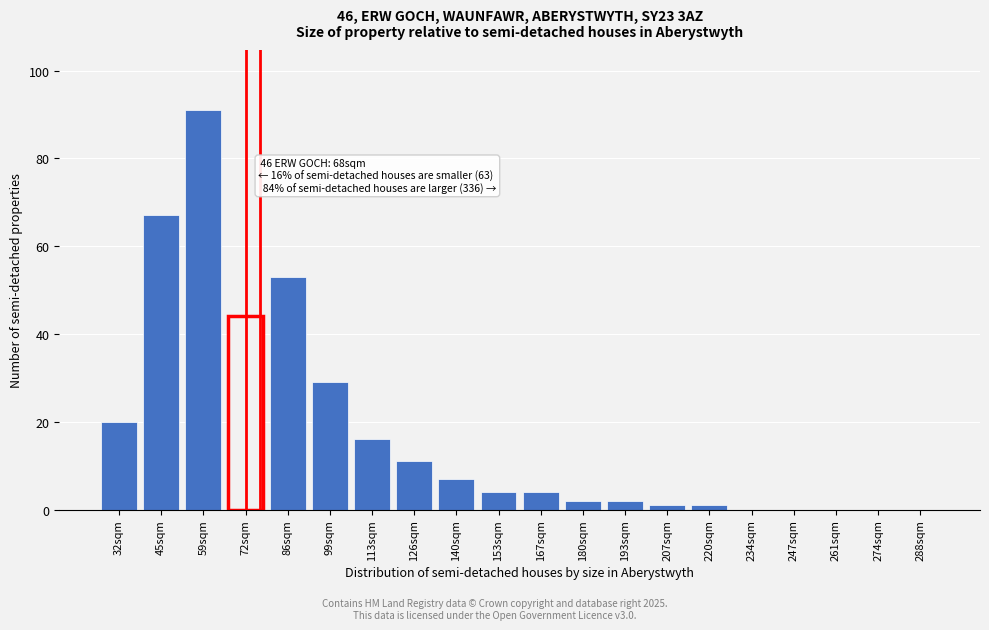

Reading left to right, transcribe all the data shown in this chart.

32sqm=20	45sqm=67	59sqm=91	72sqm=44	86sqm=53	99sqm=29	113sqm=16	126sqm=11	140sqm=7	153sqm=4	167sqm=4	180sqm=2	193sqm=2	207sqm=1	220sqm=1	234sqm=0	247sqm=0	261sqm=0	274sqm=0	288sqm=0